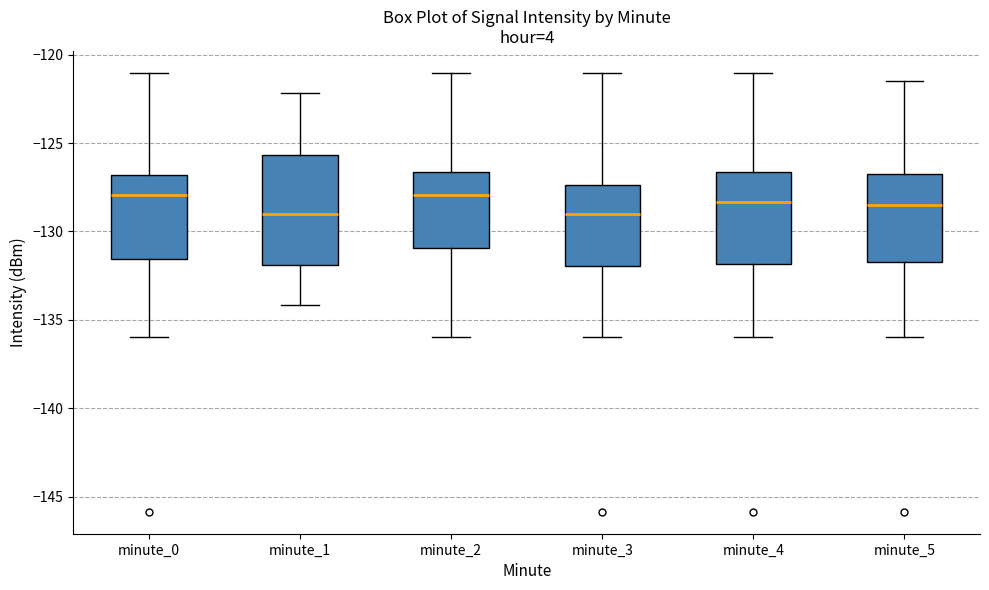

Reading left to right, read every box against the y-axis: the position of its median line, the range the box covers, and the ends of its whiskers. The values are not printed on the chart, so give them approximately, as read against the axis.

minute_0: median -128.0, box -131.5 to -127.0, whiskers -136.0 to -121.0
minute_1: median -129.0, box -132.0 to -125.5, whiskers -134.0 to -122.0
minute_2: median -128.0, box -131.0 to -126.5, whiskers -136.0 to -121.0
minute_3: median -129.0, box -132.0 to -127.5, whiskers -136.0 to -121.0
minute_4: median -128.5, box -132.0 to -126.5, whiskers -136.0 to -121.0
minute_5: median -128.5, box -132.0 to -127.0, whiskers -136.0 to -121.5